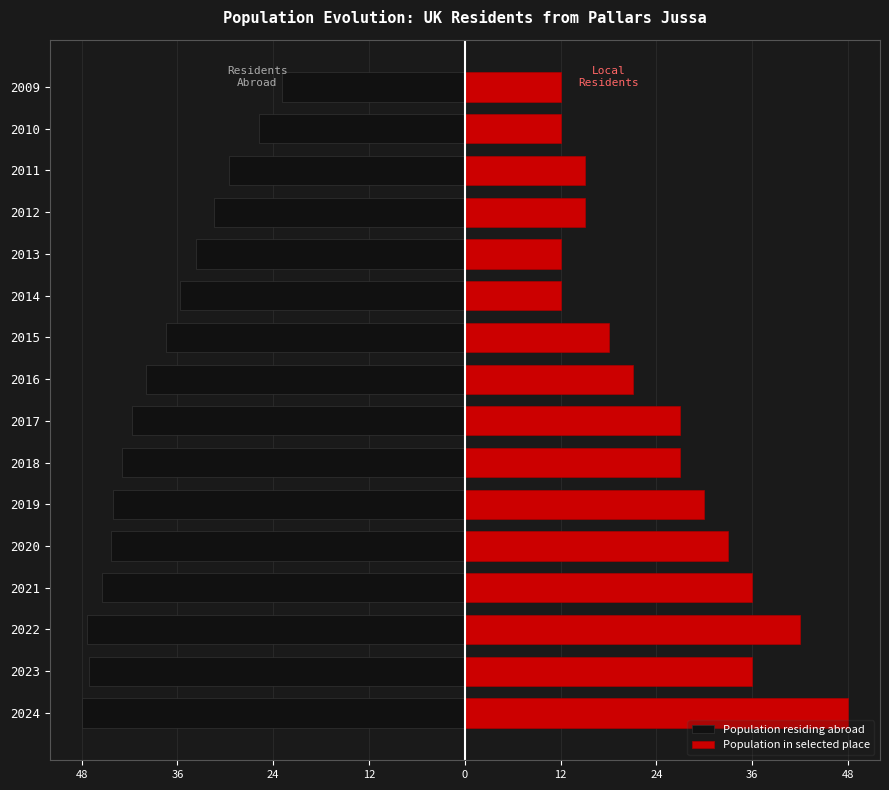

The Population in selected place series shows 12.0 at 2014. True or false?

True